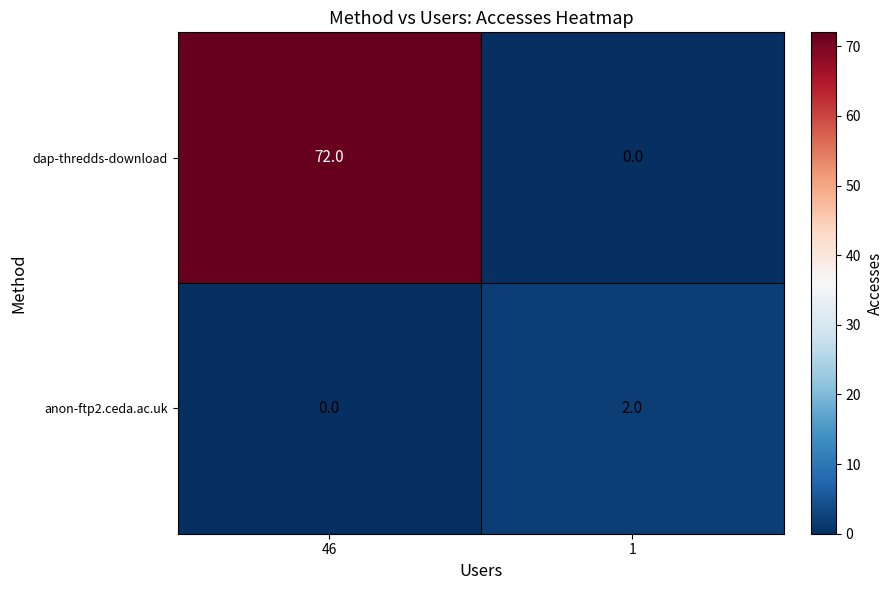

At how many categories does at least one series exceed 1?

2